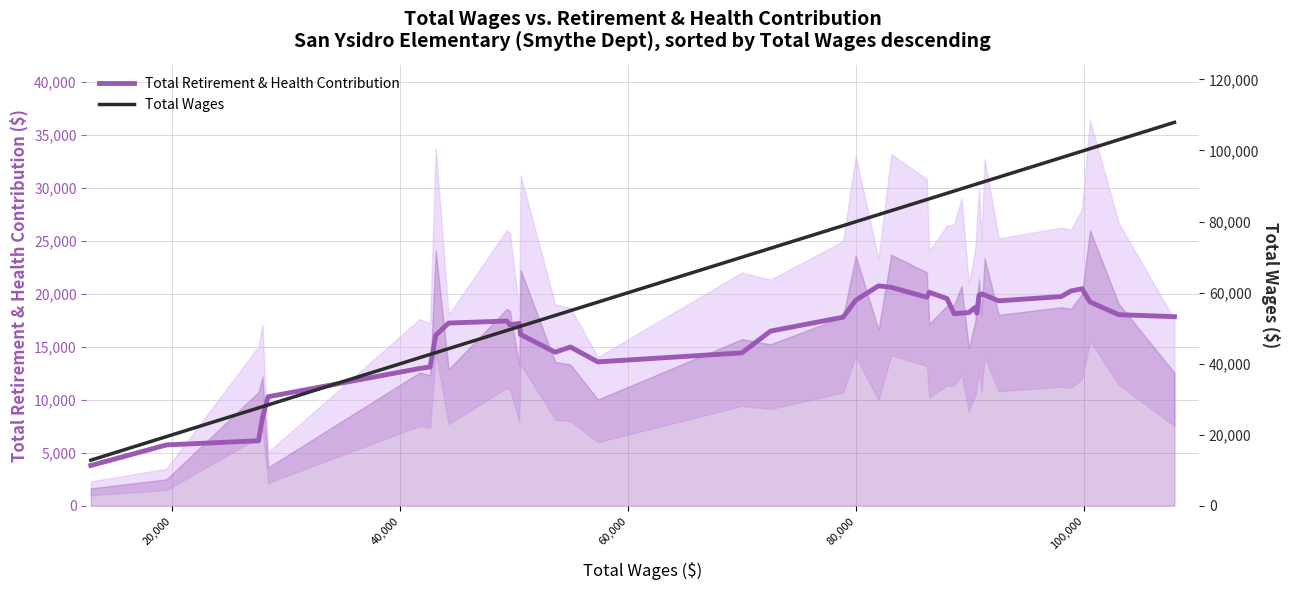

What is the maximum value for Total Retirement & Health Contribution?

20744.8